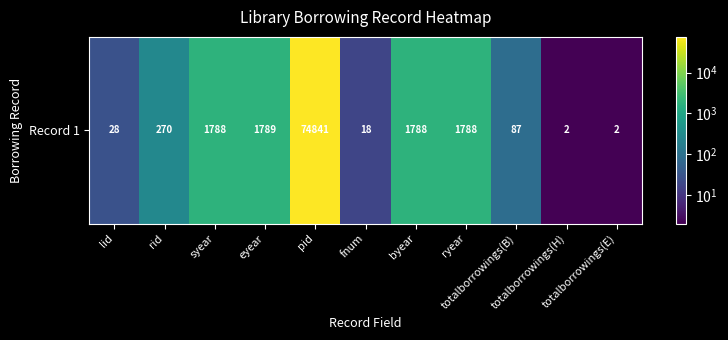

Is it true that the value at pid is 74841?

True